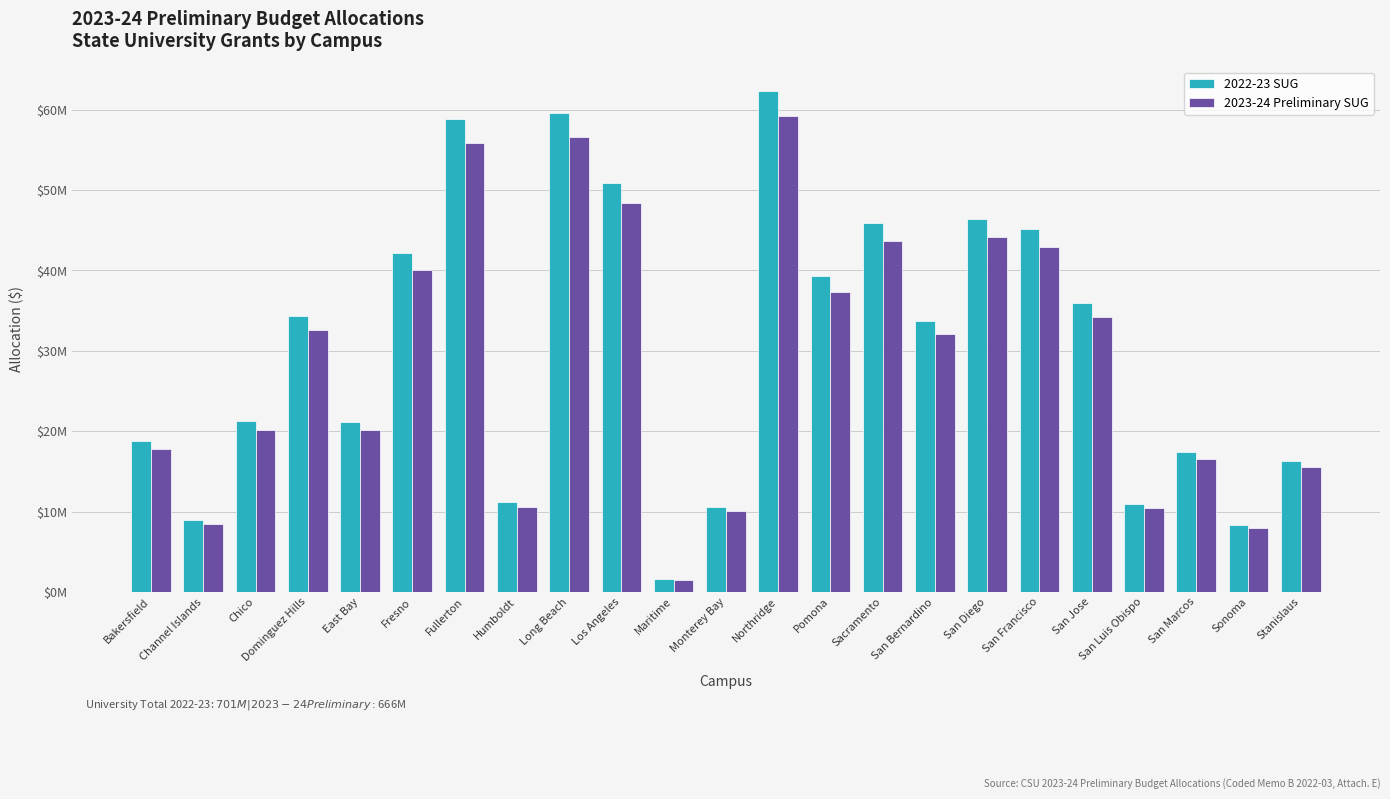

What are all the series names shown in the legend?

2022-23 SUG, 2023-24 Preliminary SUG